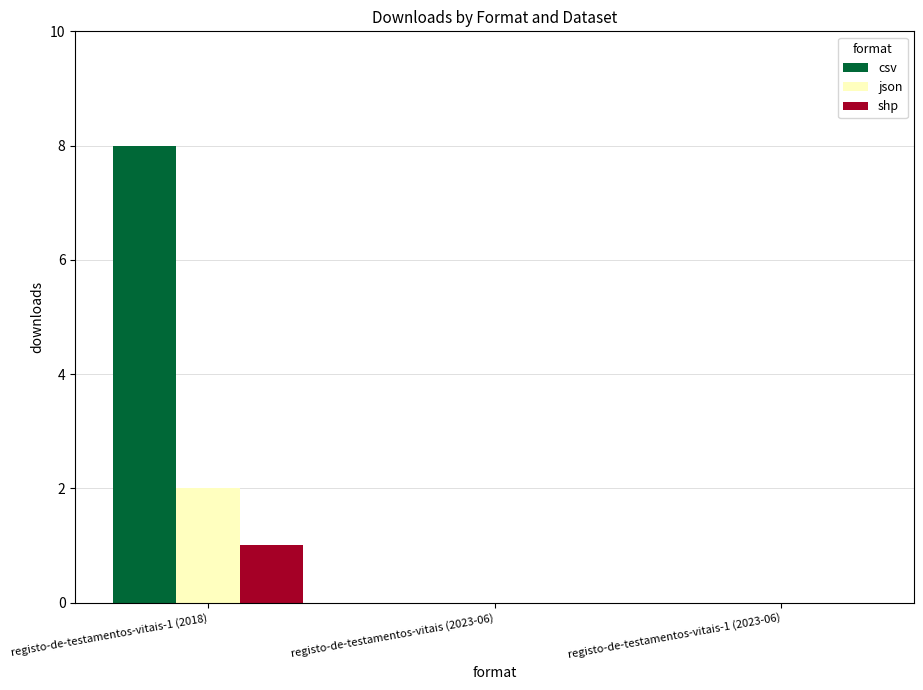

How many groups of bars are there?

3